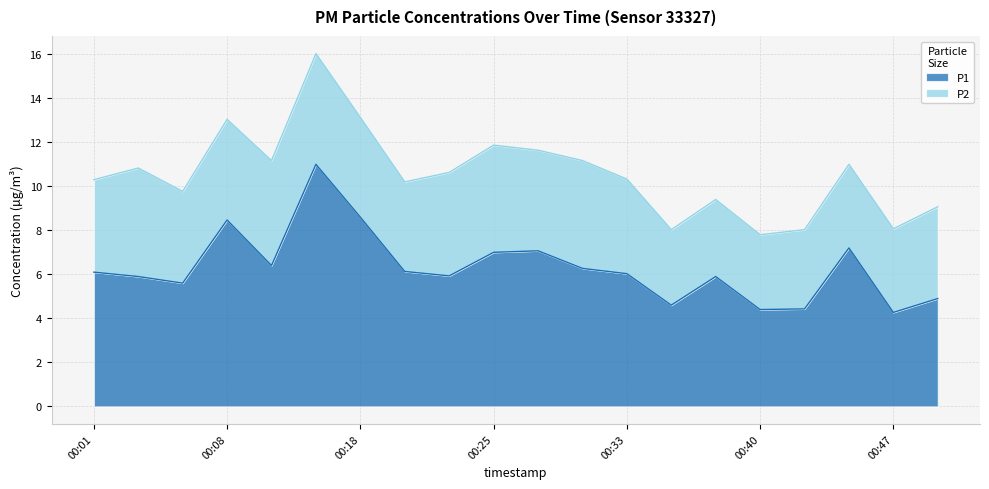

True or false: the data has more than 2 interior local peaks.

True